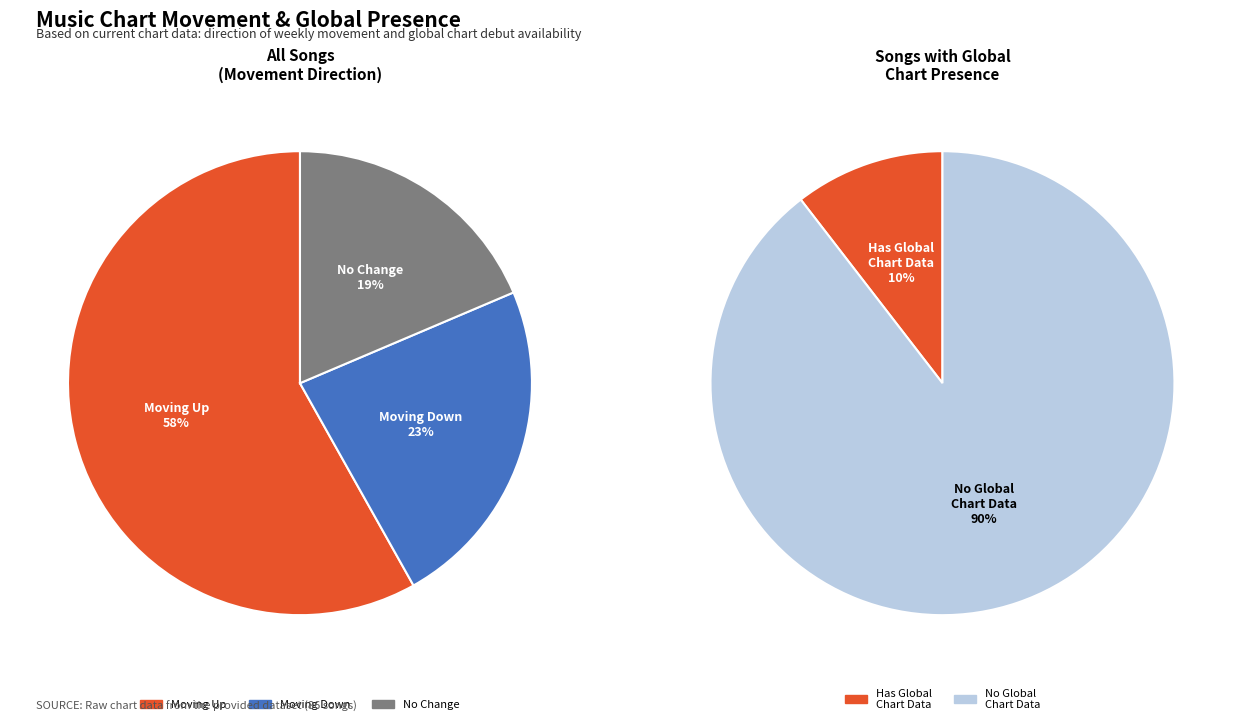

To the nearest percent, what is the average slice percentage?

33%